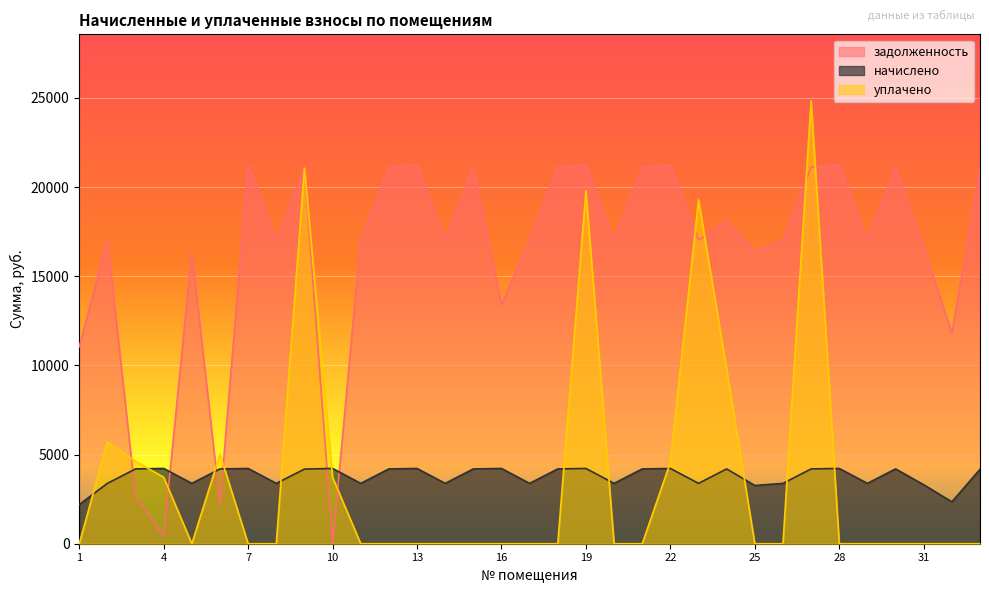

List the series in order of their peak value, lowest first.

начислено, задолженность, уплачено